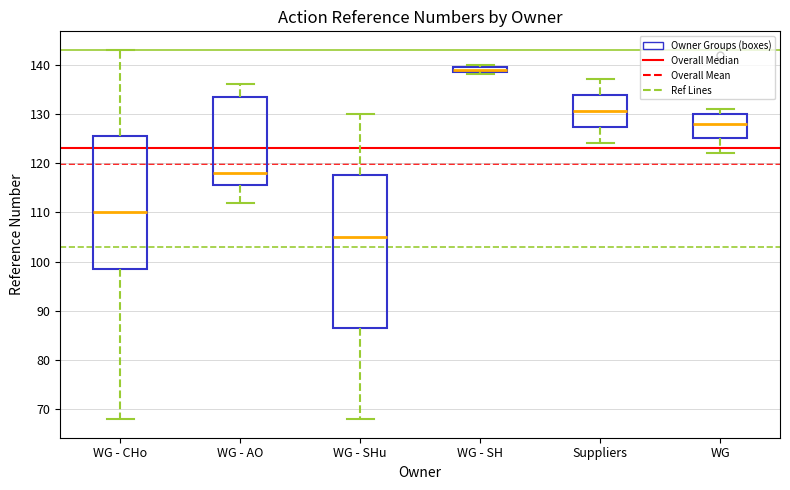

Which box's median line is the lowest?

WG - SHu